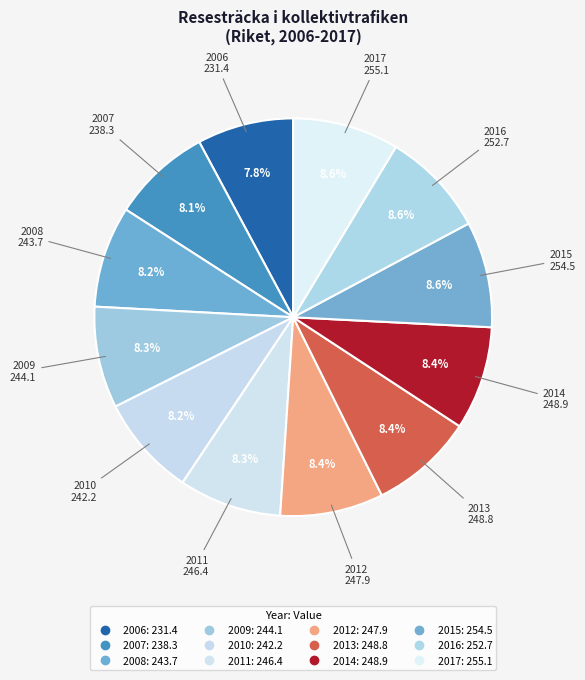

What percentage is the 2013 slice, to the nearest percent?

8%